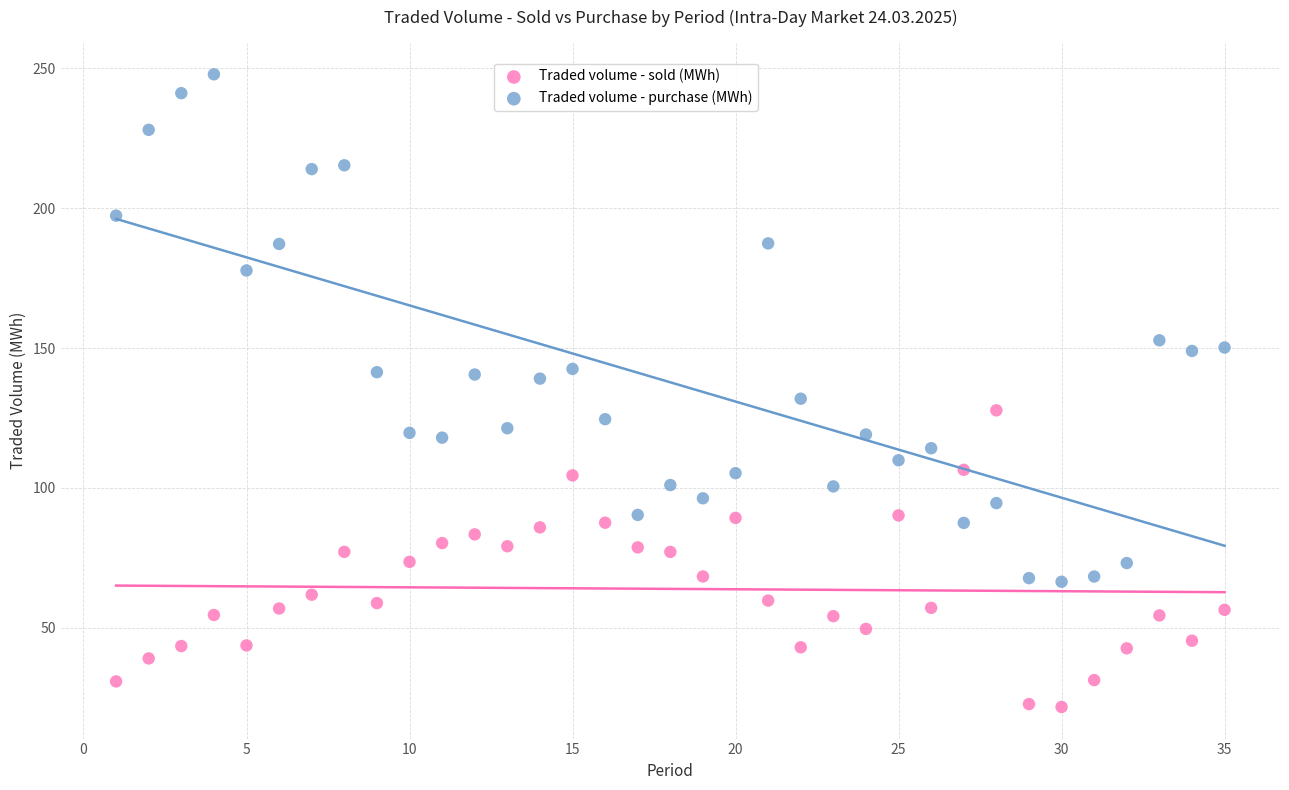

What are all the series names shown in the legend?

Traded volume - sold (MWh), Traded volume - purchase (MWh)